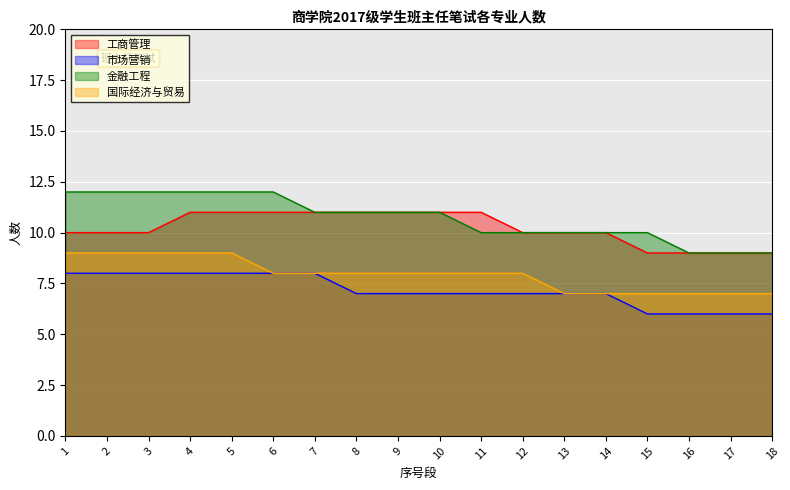

Which category has the highest value across all series?

1